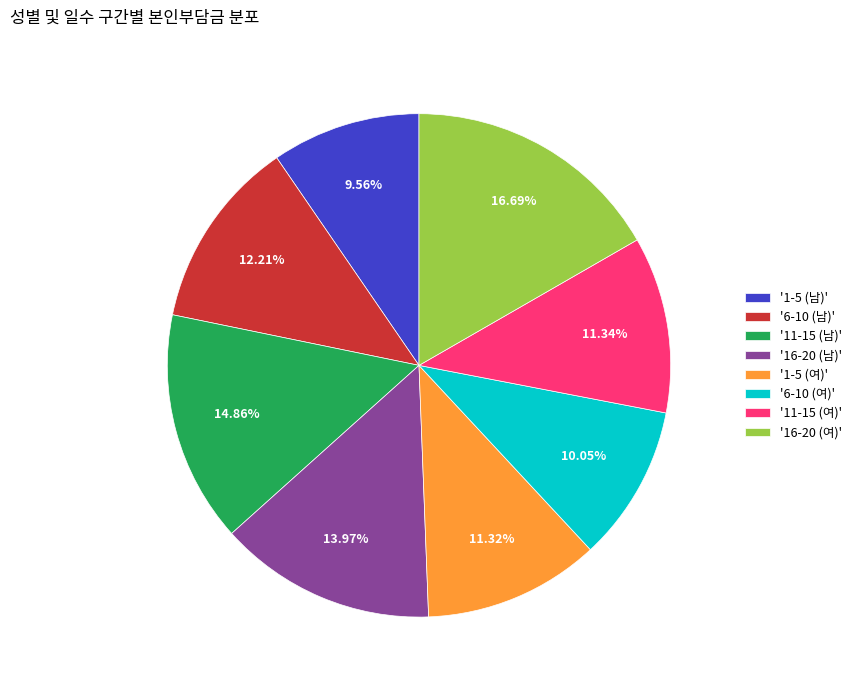

Between '16-20 (남)' and '16-20 (여)', which is larger?

'16-20 (여)'